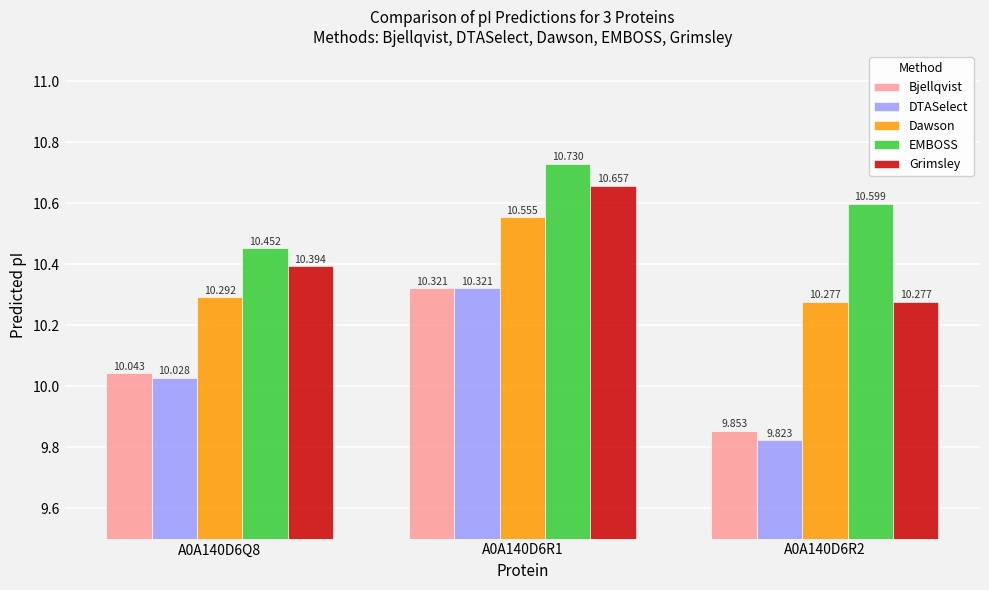

What is the sum of the Dawson values at A0A140D6R2 and A0A140D6R1?

20.8